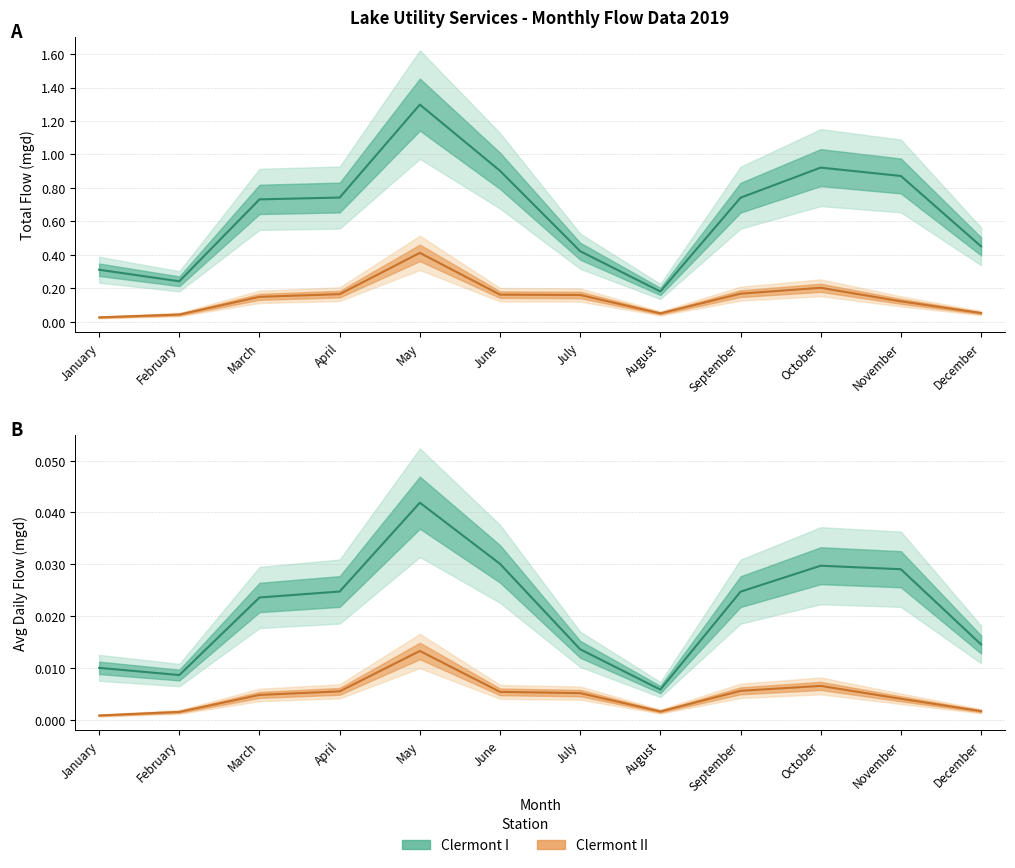

How many lines are shown in the chart?

4